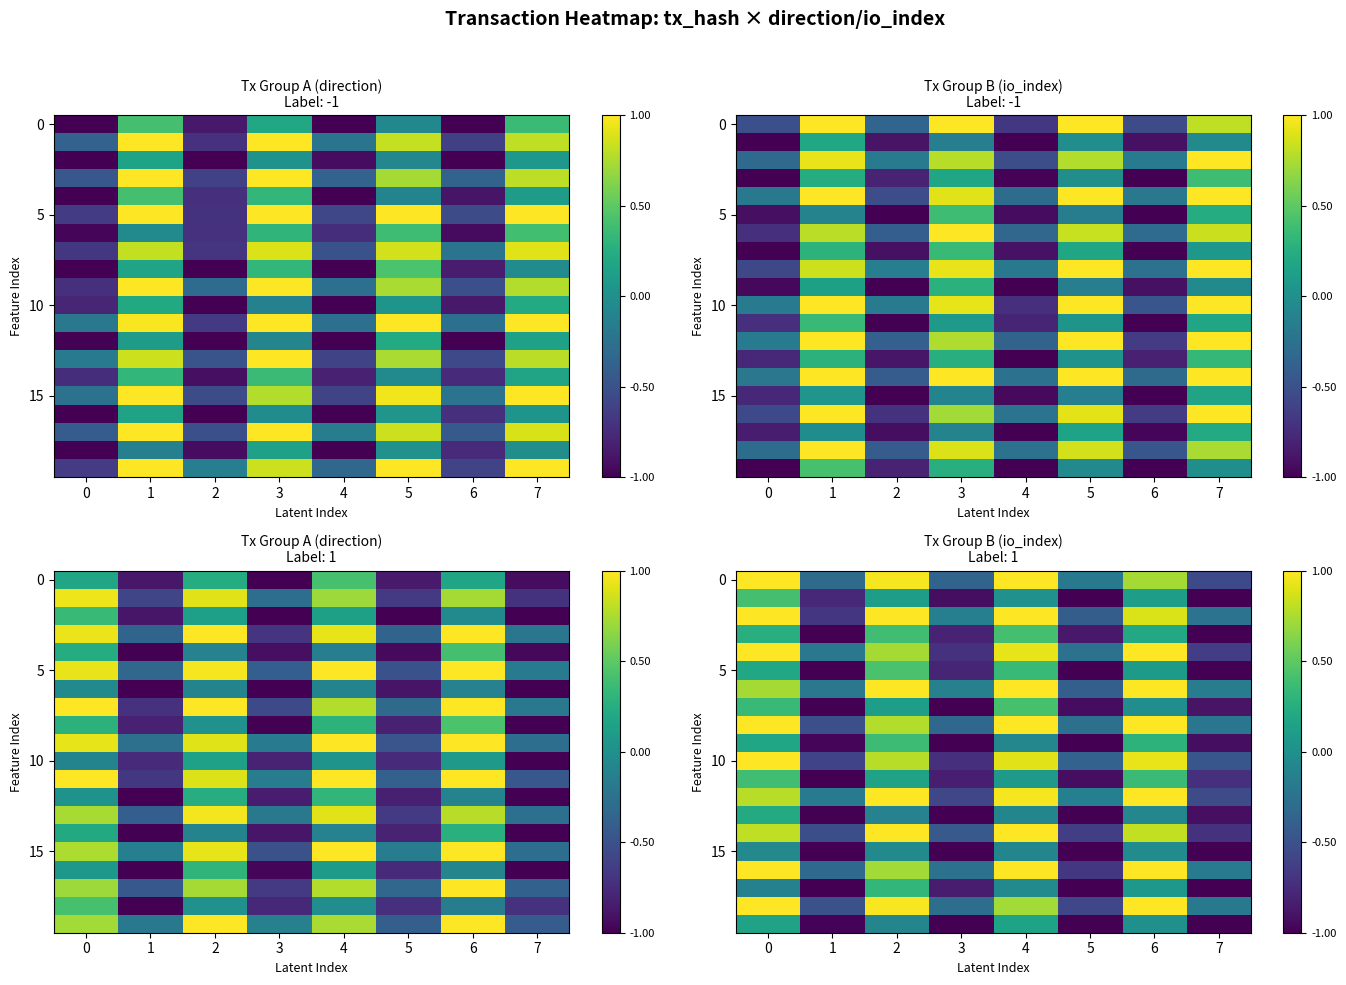

What is the difference between the highest and lowest values at 3?

0.9